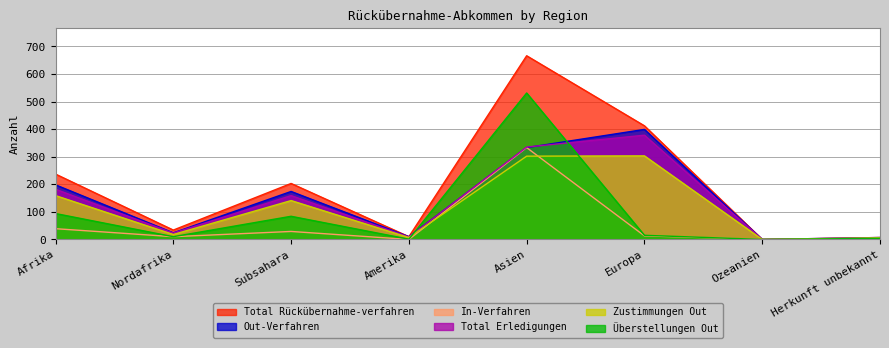

What are all the series names shown in the legend?

Total Rückübernahme-verfahren, Out-Verfahren, In-Verfahren, Total Erledigungen, Zustimmungen Out, Überstellungen Out